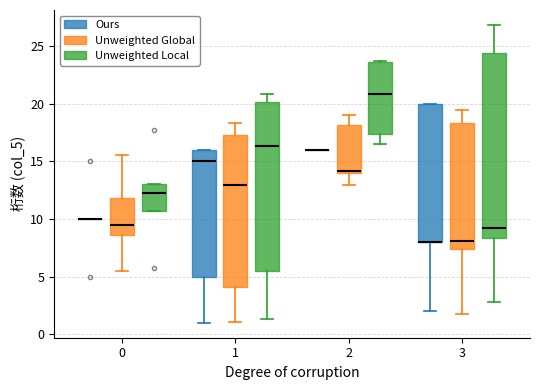

Which box is the tallest, from its lower edge to its upper edge?

3 (Unweighted Local)